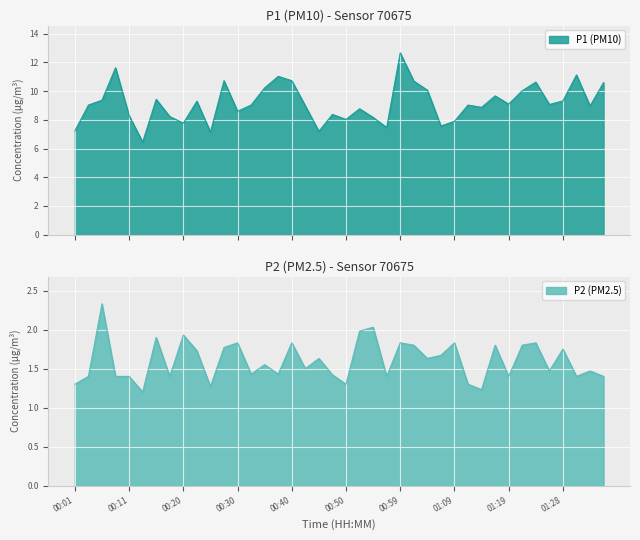

What is the label of the 21st point from the left?

00:50